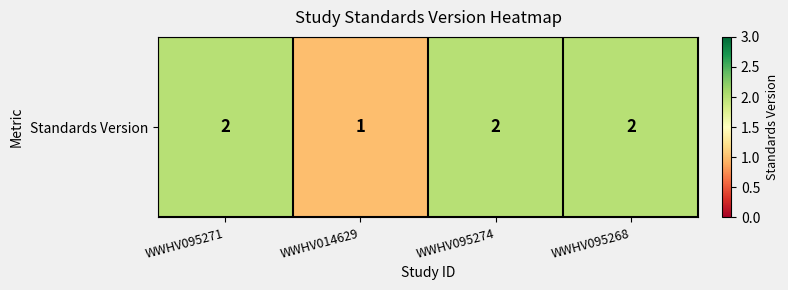

How many data points does each series have?

4